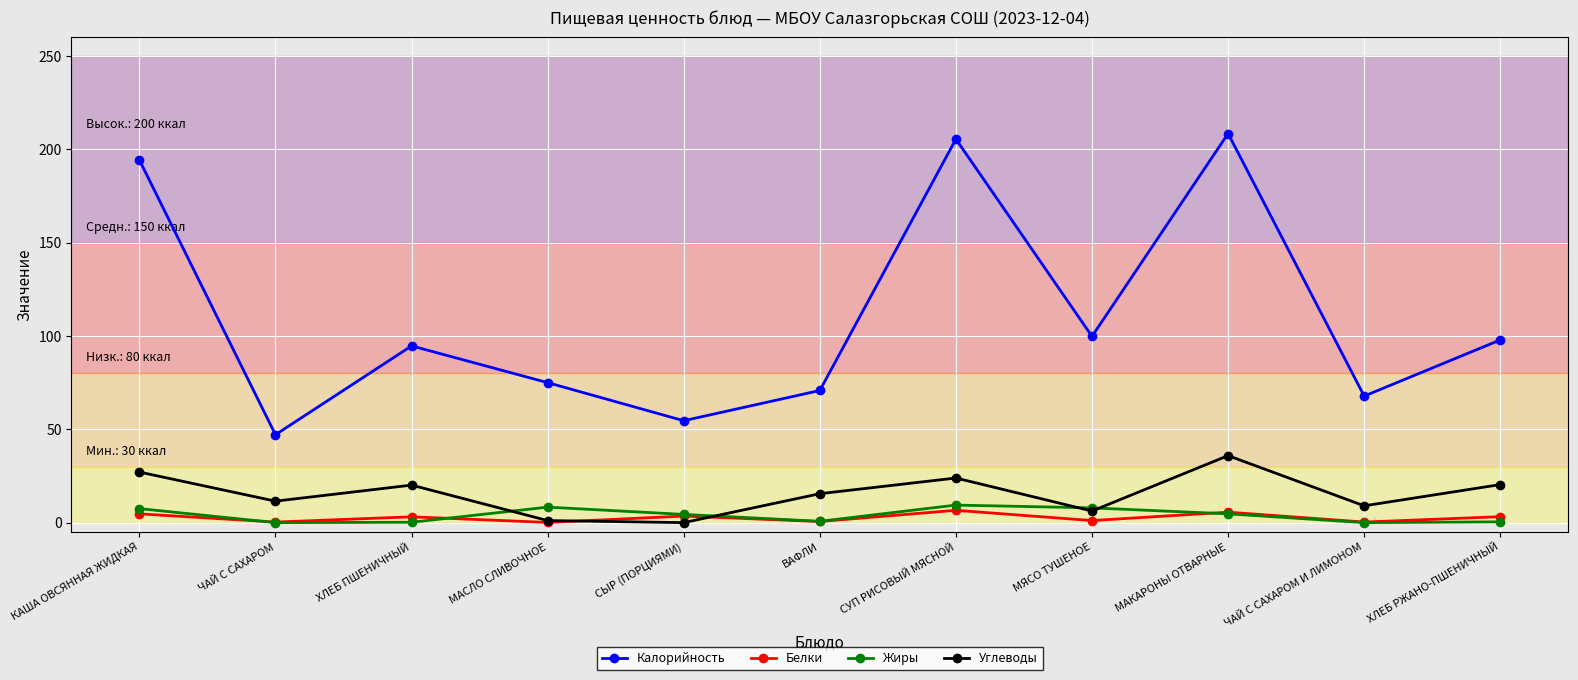

After their last crossing, which series has the higher values: Белки or Жиры?

Белки